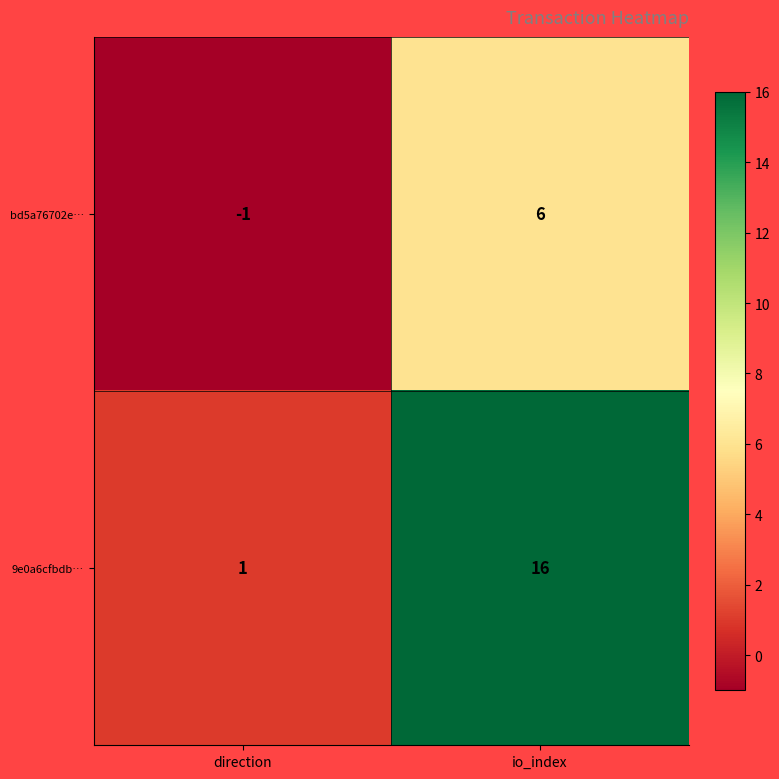

What is the approximate value of bd5a76702e… at io_index?

6